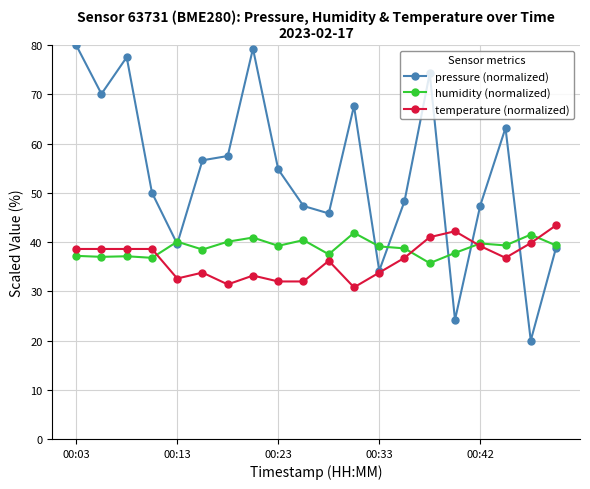

Which series has the widest spread of values?

pressure (normalized)